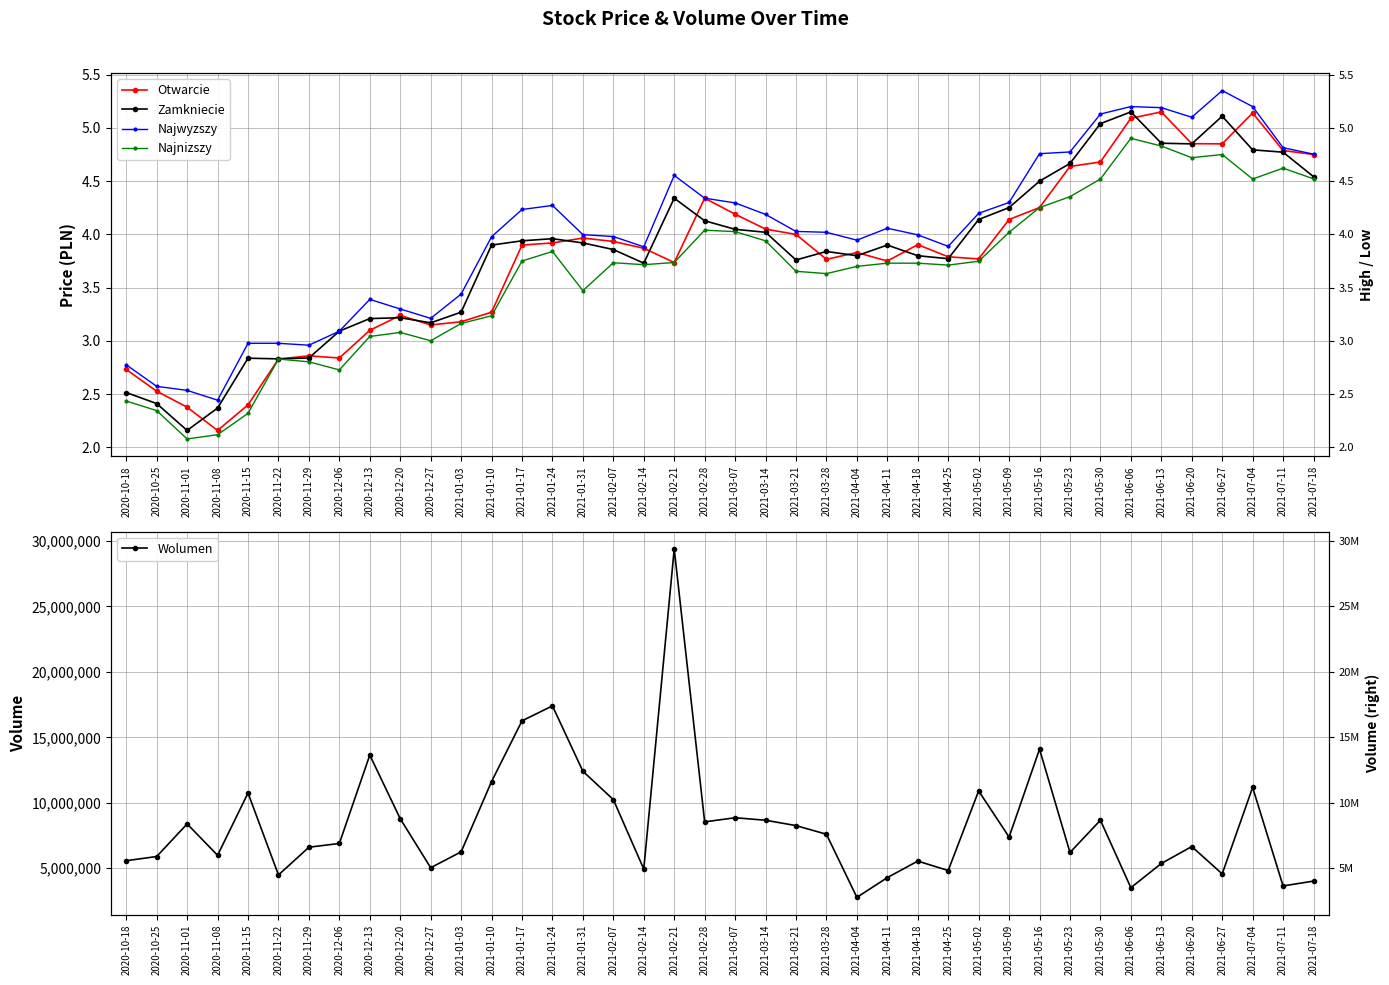

How many interior local peaks does the Najwyzszy series have?

6